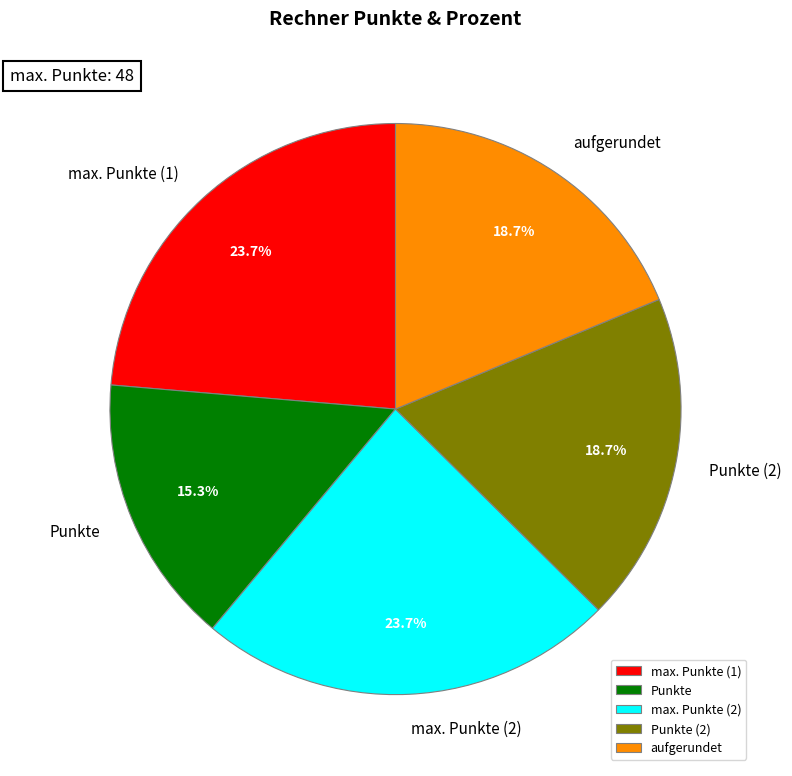

Combined, do Punkte (2) and aufgerundet account for over 50%?

No